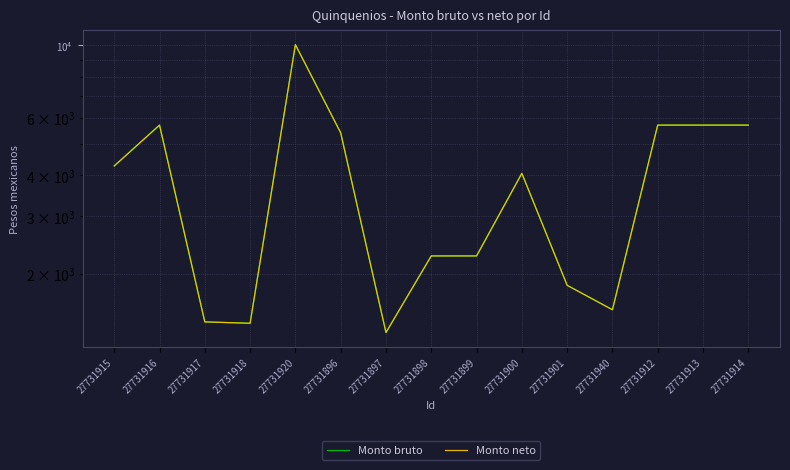

At which category is the sum across all series the highest?

27731920